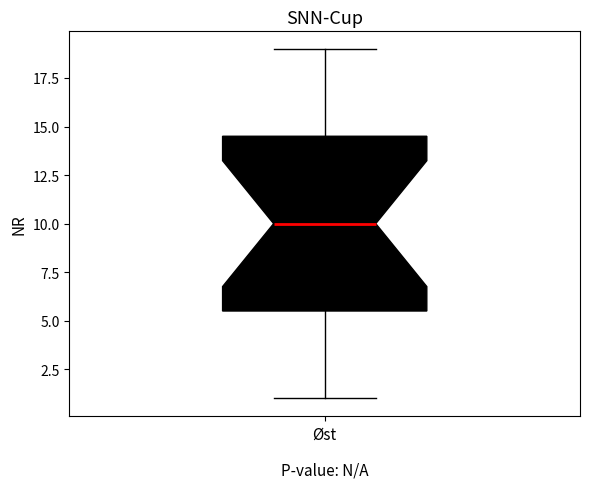

Where does the lower whisker of the box for Øst end on the y-axis? The values are not printed on the chart, so give them approximately, as read against the axis.

1.0